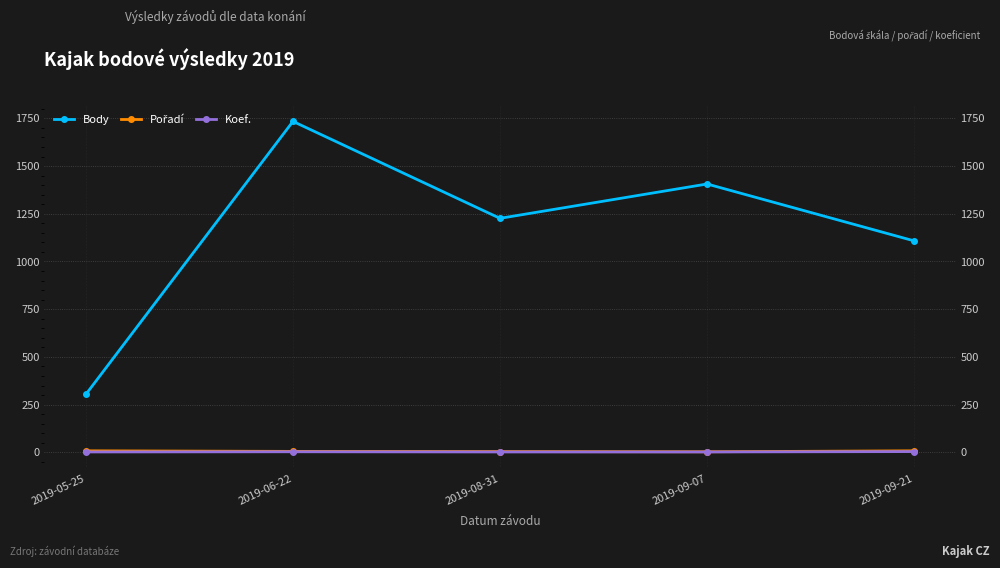

At which label is Body closest to 1019?

2019-09-21